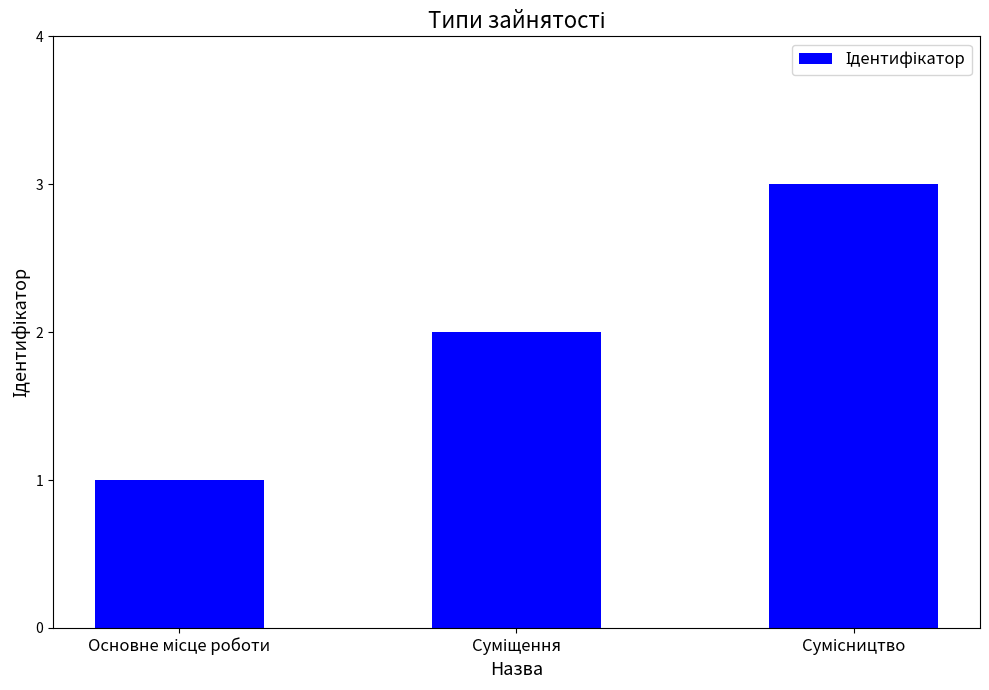

How many values are between 1 and 3?

3